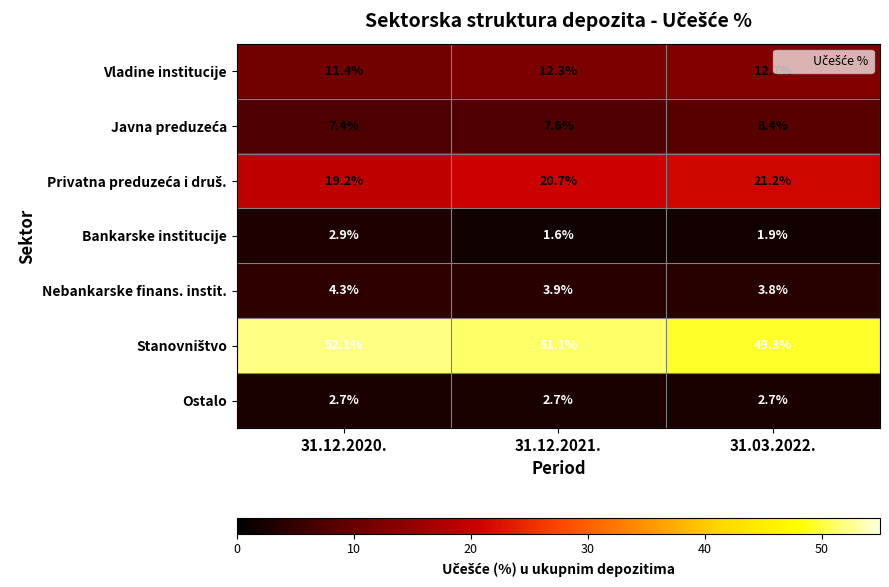

What is the total value across all series at 31.03.2022.?

100.0